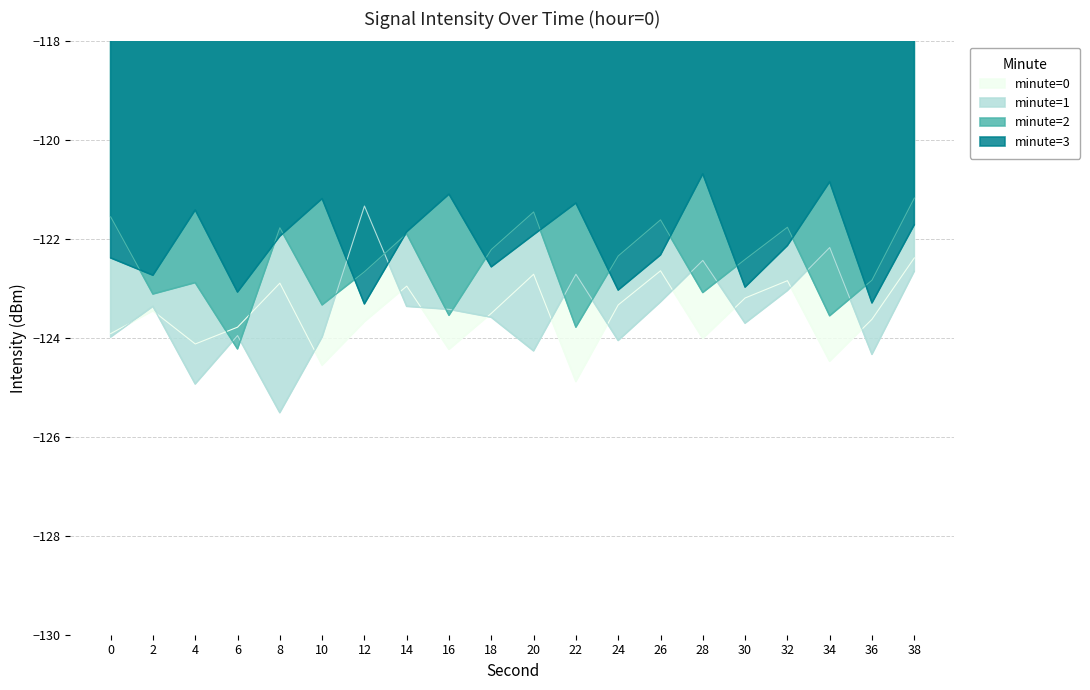

What is the spread (max minus min) of values at 24?

1.7